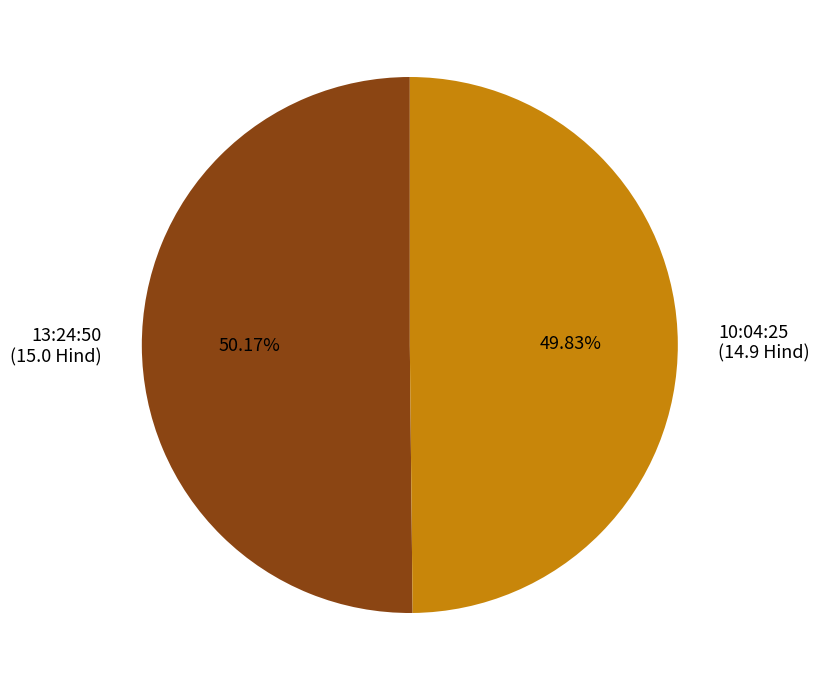

To the nearest percent, what is the combined percentage of 13:24:50 and 10:04:25?

100%